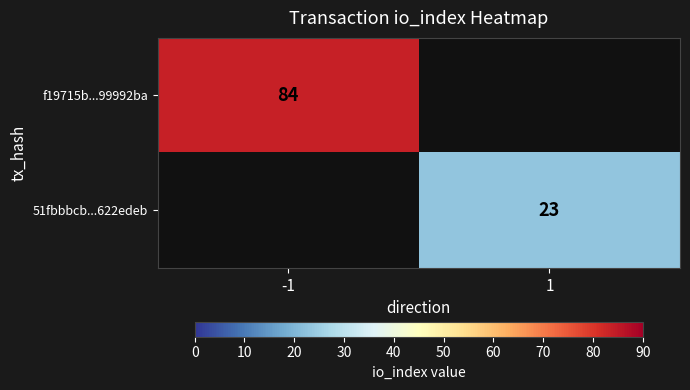

How many categories are shown in the chart?

2